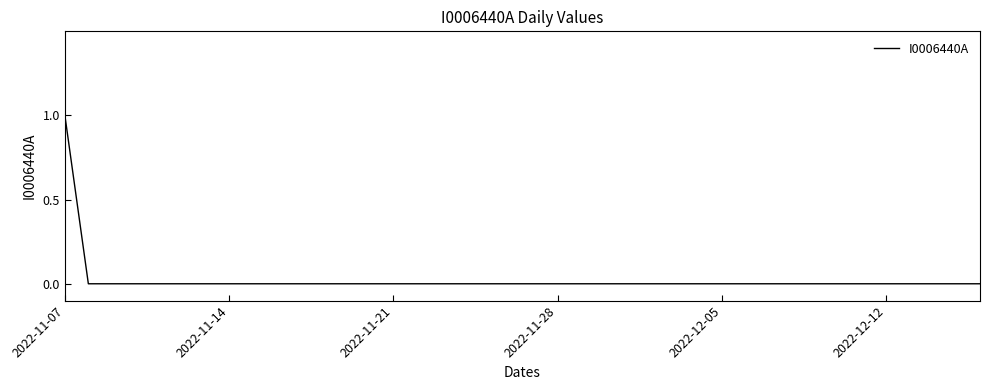

What is the maximum value shown in the chart?

1